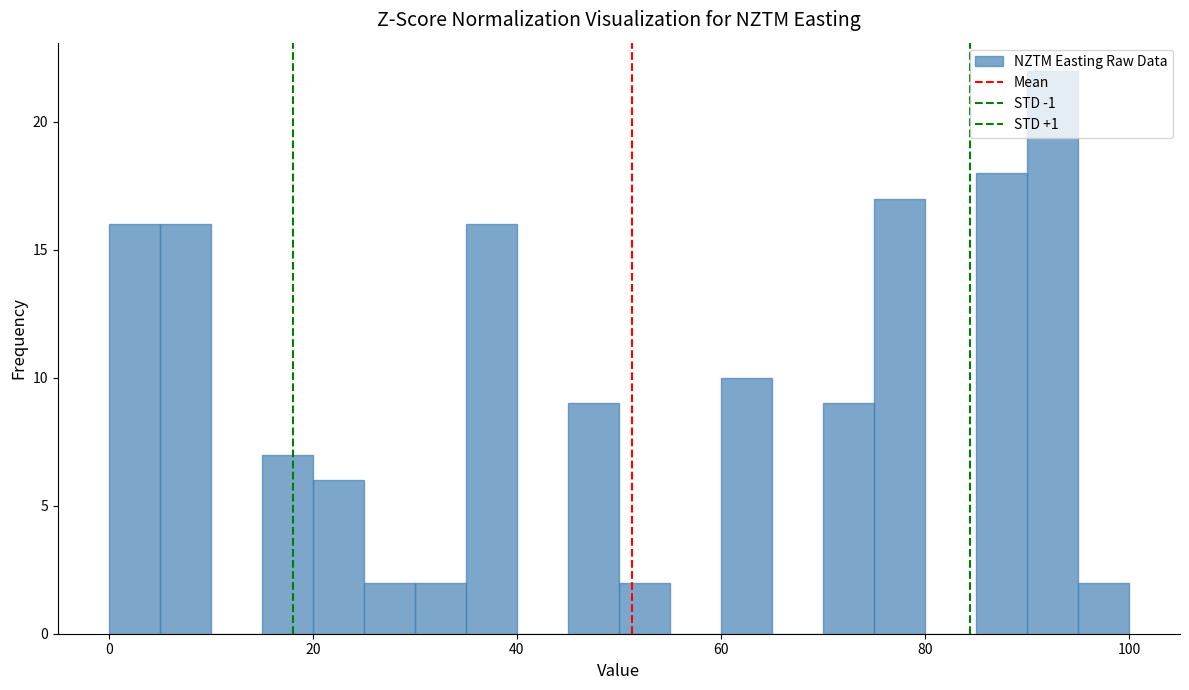

Read against the x-axis, roughly where is the centre of the tallest bar?

92